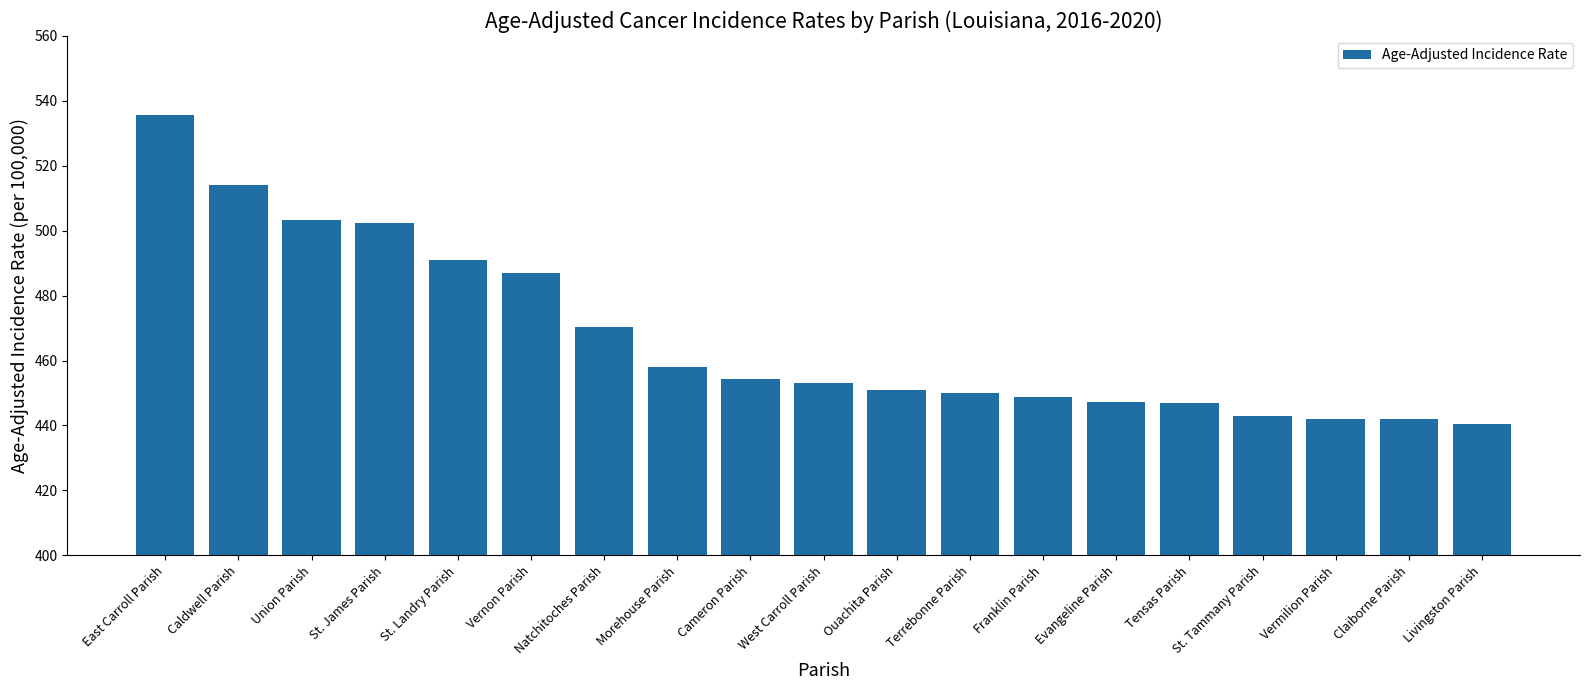

What is the value of the 16th bar from the left?

442.9